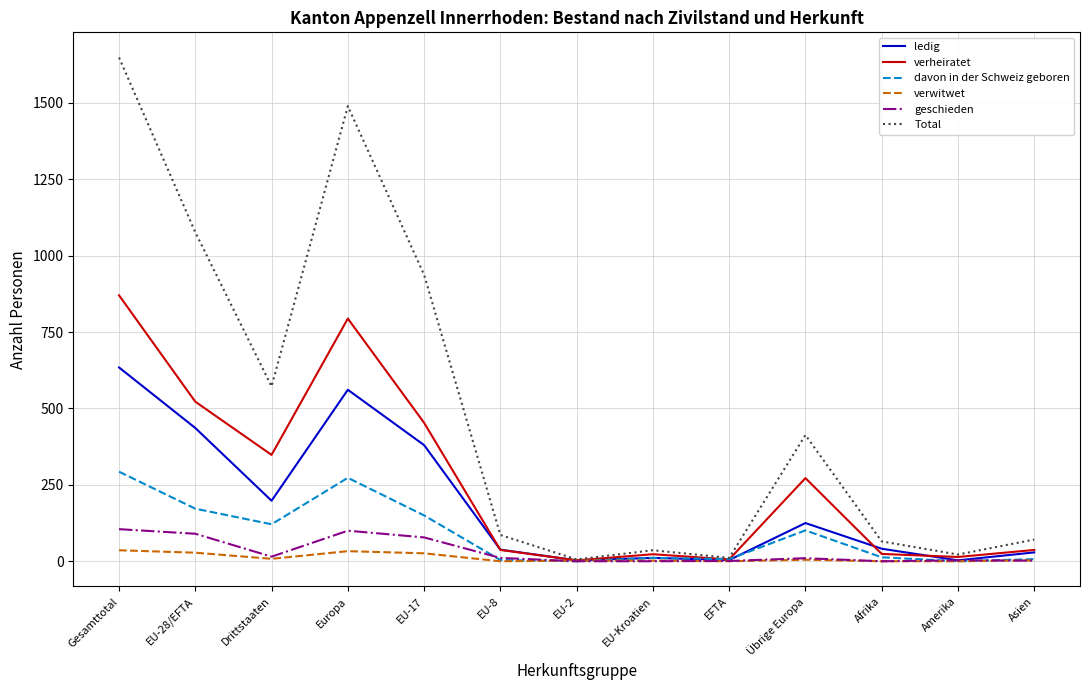

What position from the right is Europa?

10